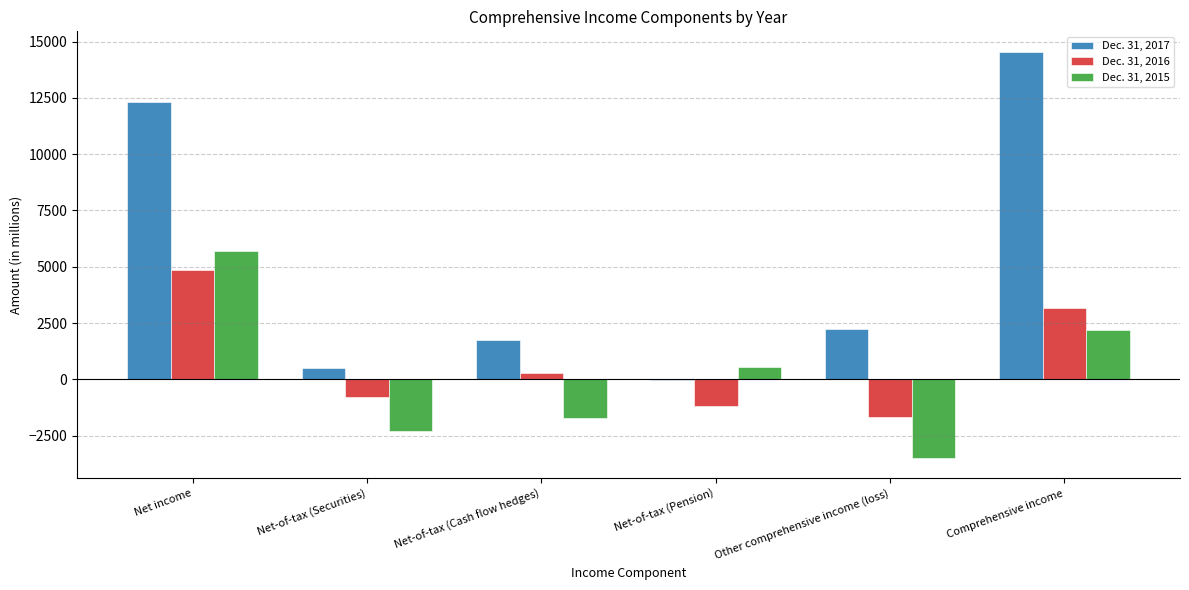

Reading left to right, list all the values displayed in this chart.

Dec. 31, 2017: Net income=12320	Net-of-tax (Securities)=483	Net-of-tax (Cash flow hedges)=1764	Net-of-tax (Pension)=-12	Other comprehensive income (loss)=2235	Comprehensive income=14555
Dec. 31, 2016: Net income=4834	Net-of-tax (Securities)=-793	Net-of-tax (Cash flow hedges)=297	Net-of-tax (Pension)=-1187	Other comprehensive income (loss)=-1683	Comprehensive income=3151
Dec. 31, 2015: Net income=5715	Net-of-tax (Securities)=-2318	Net-of-tax (Cash flow hedges)=-1713	Net-of-tax (Pension)=528	Other comprehensive income (loss)=-3503	Comprehensive income=2212